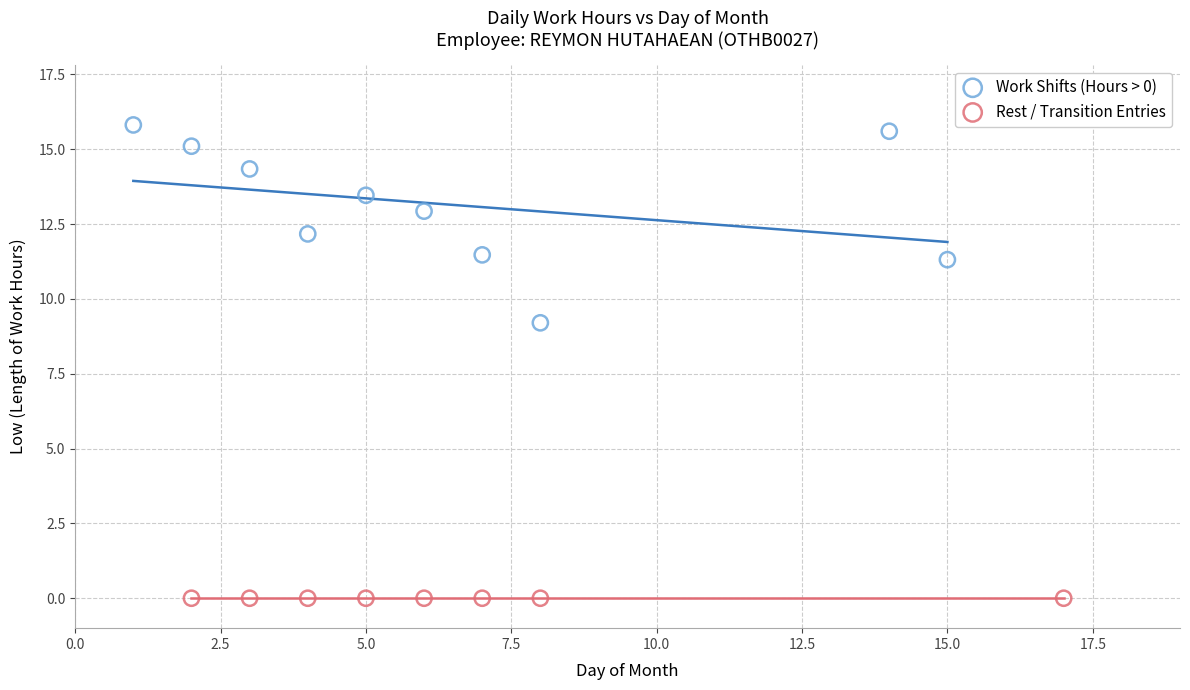

Which series contains the highest Y value?

Work Shifts (Hours > 0)